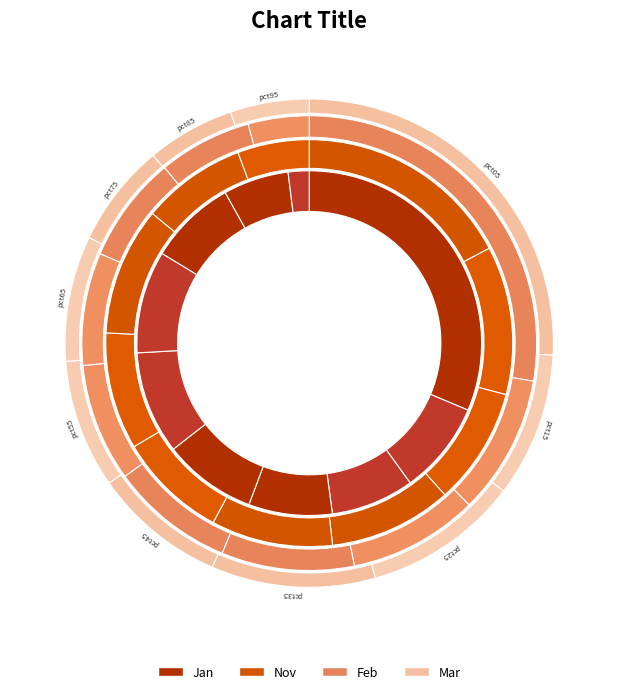

What percentage is NOT represented by pct35?

92.2%